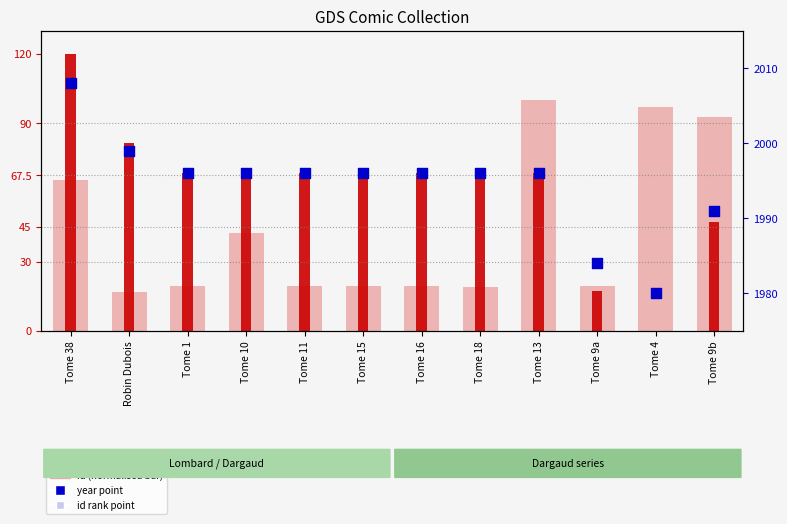

At how many categories does at least one series exceed 333?

12